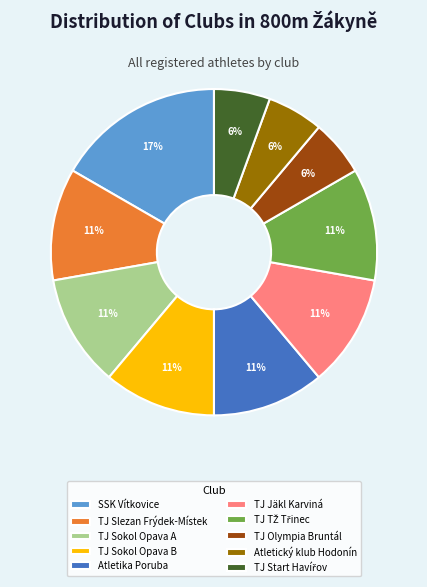

True or false: TJ Sokol Opava A accounts for 11% of the total.

True